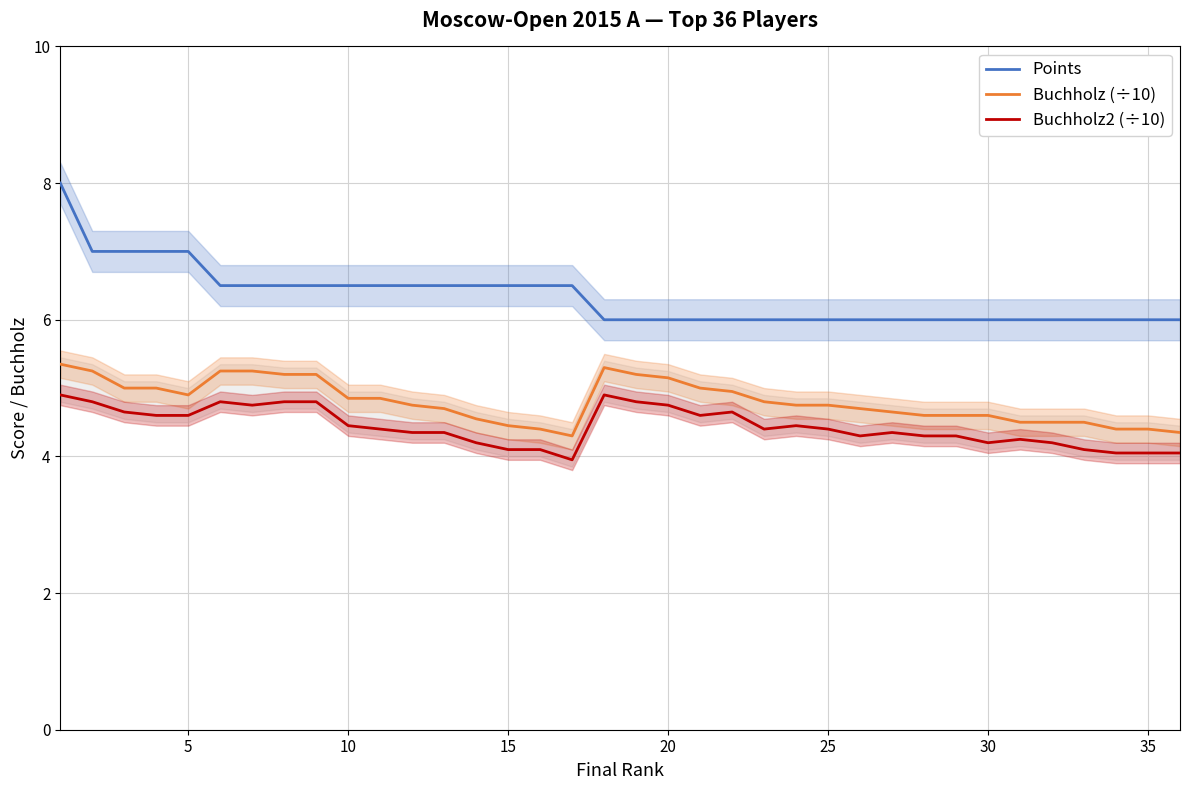

What is the difference between the second highest and second lowest values in the Points series?

1.0